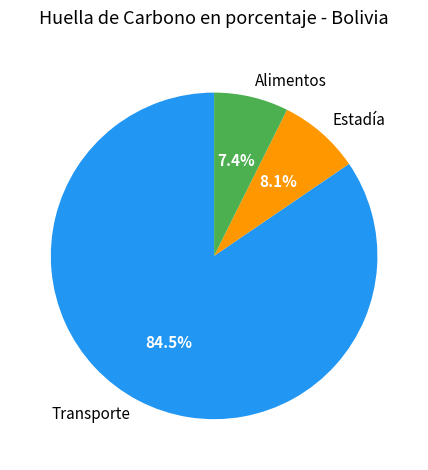

Which category has the smallest portion of the pie?

Alimentos